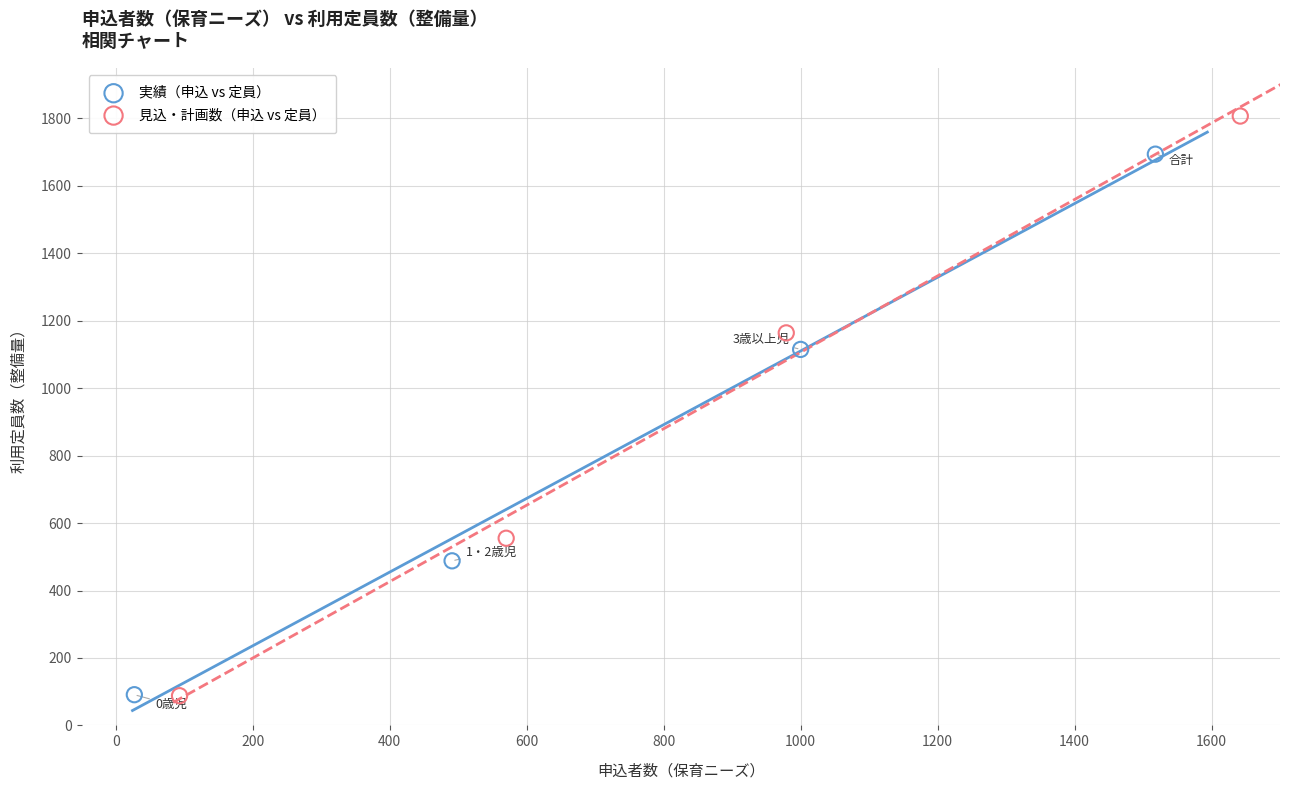

Which series has the widest spread of Y values?

見込・計画数（申込 vs 定員）